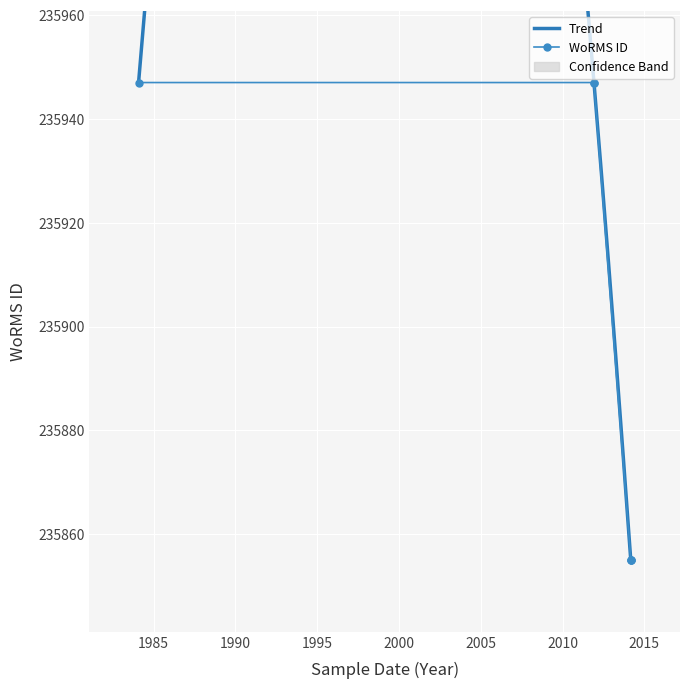

What is the average value?

235901